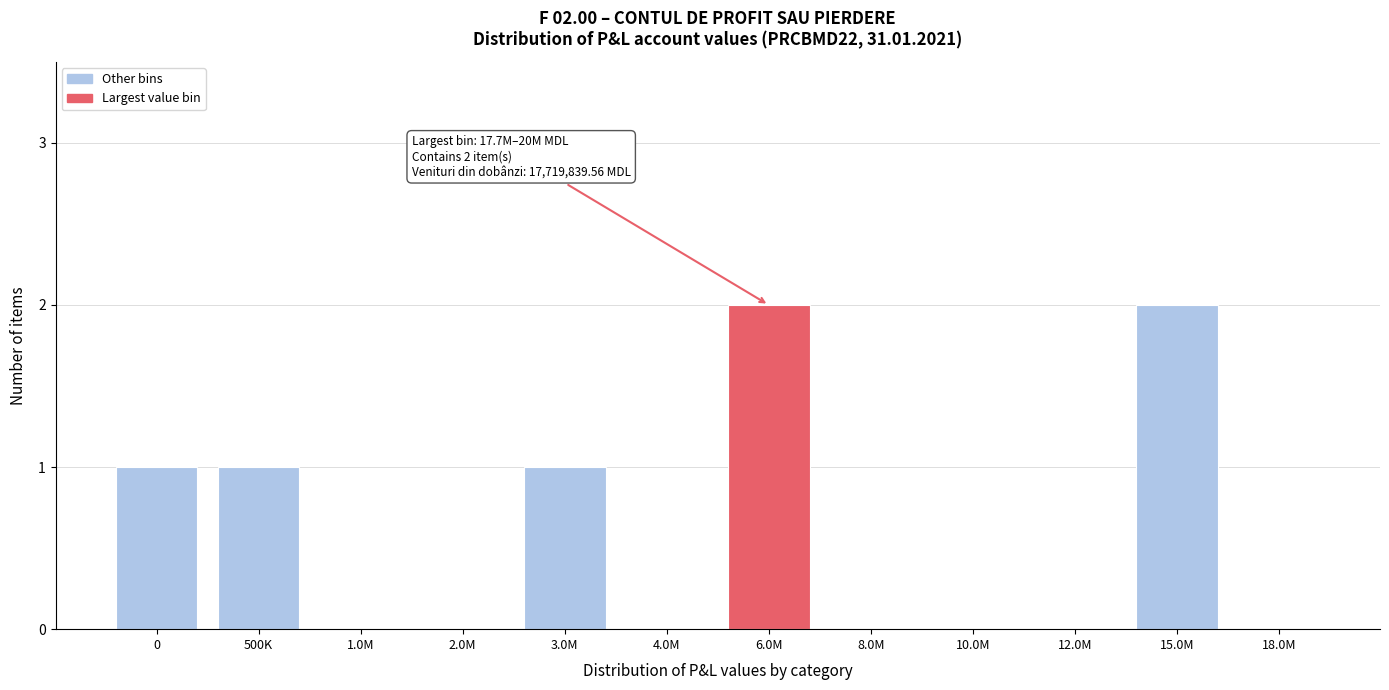

Reading right to left, list all the values displayed in this chart.

18.0M=0	15.0M=2	12.0M=0	10.0M=0	8.0M=0	6.0M=2	4.0M=0	3.0M=1	2.0M=0	1.0M=0	500K=1	0=1